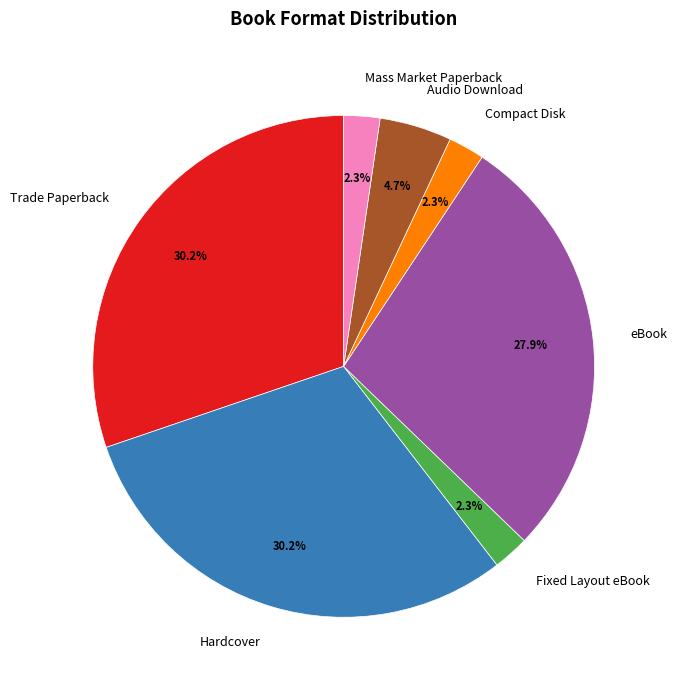

True or false: Fixed Layout eBook accounts for 2% of the total.

True